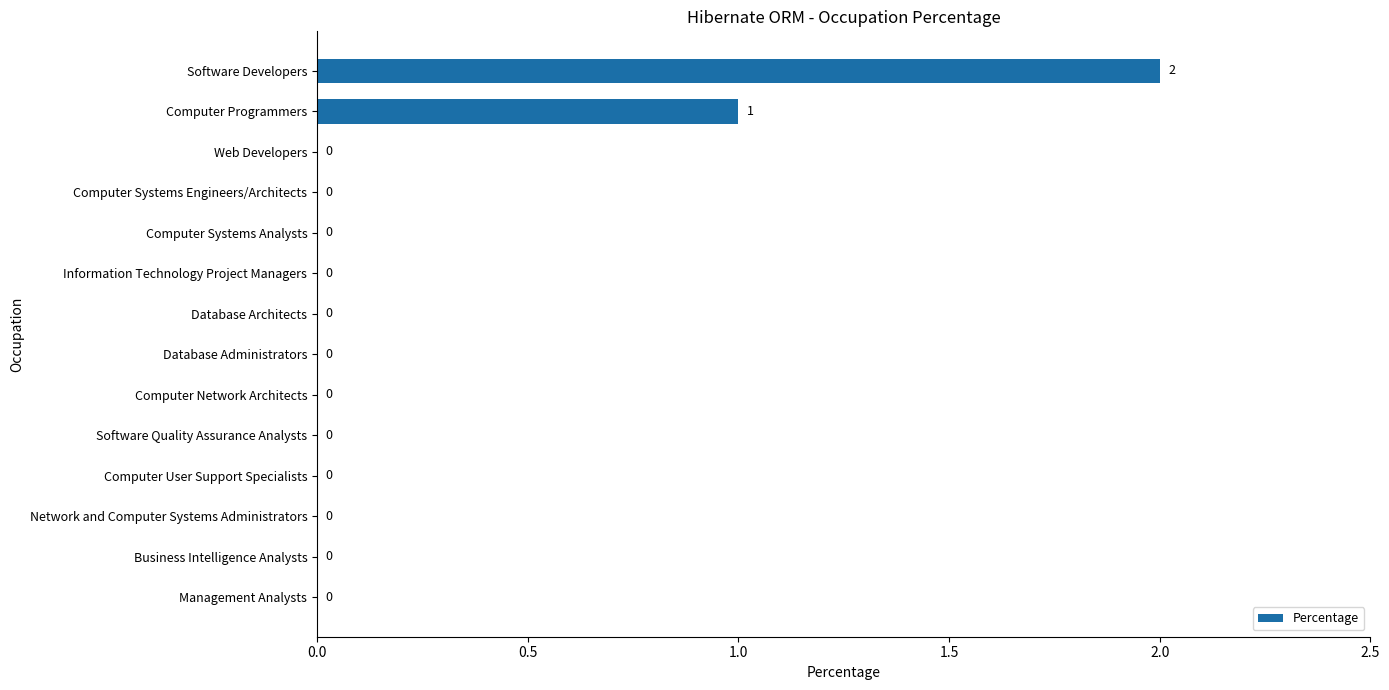

Is it true that the value at Computer Systems Analysts is 0?

True